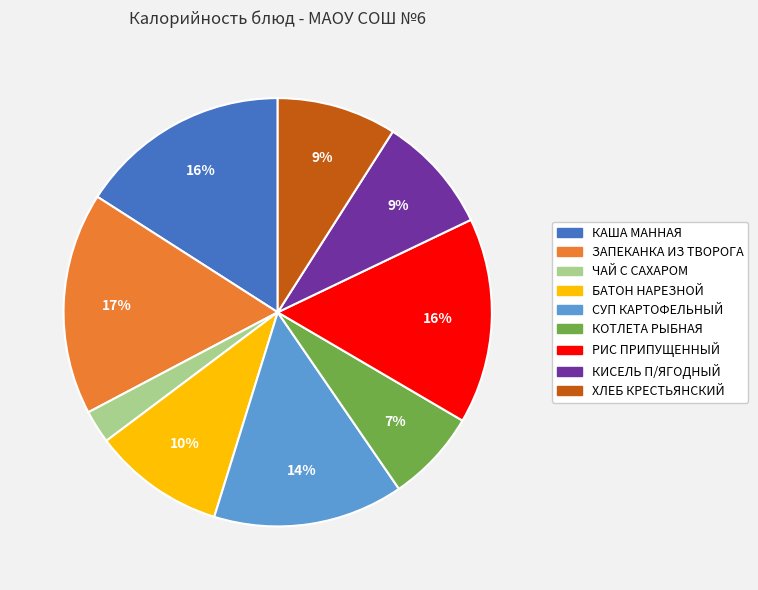

What percentage is the КИСЕЛЬ П/ЯГОДНЫЙ slice, to the nearest percent?

9%